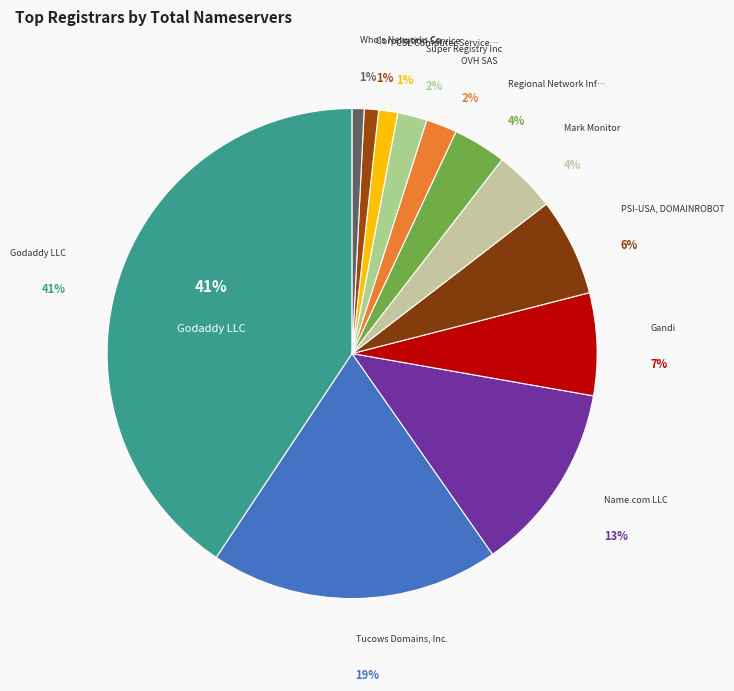

Does CSL Computer Service Langenbach represent more than half of the total?

No